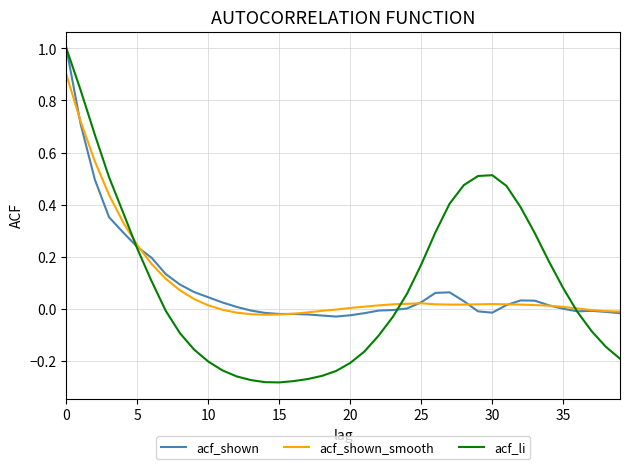

Which series has the largest range (max minus min)?

acf_li